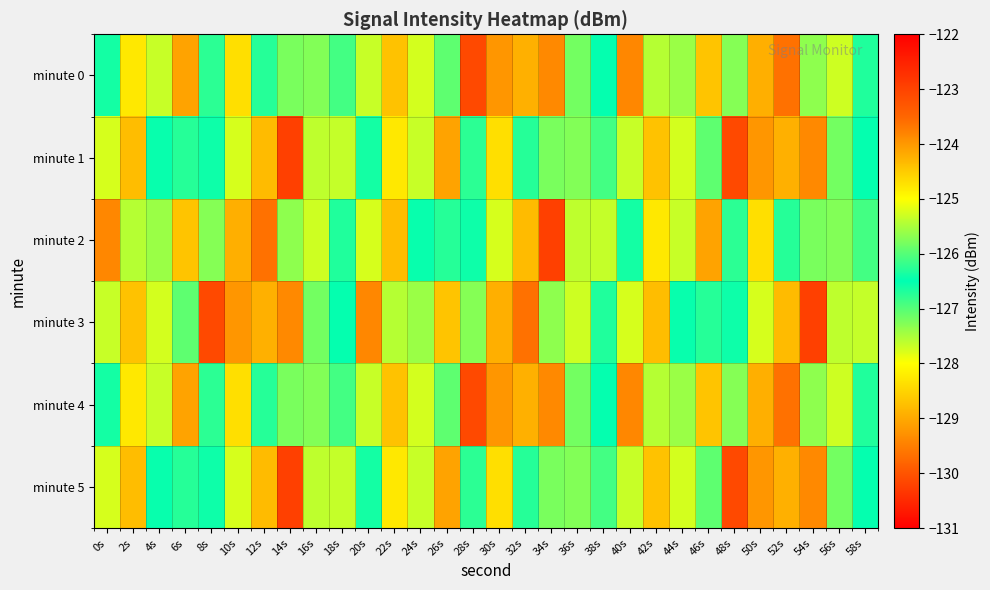

How many distinct data groups are displayed?

6